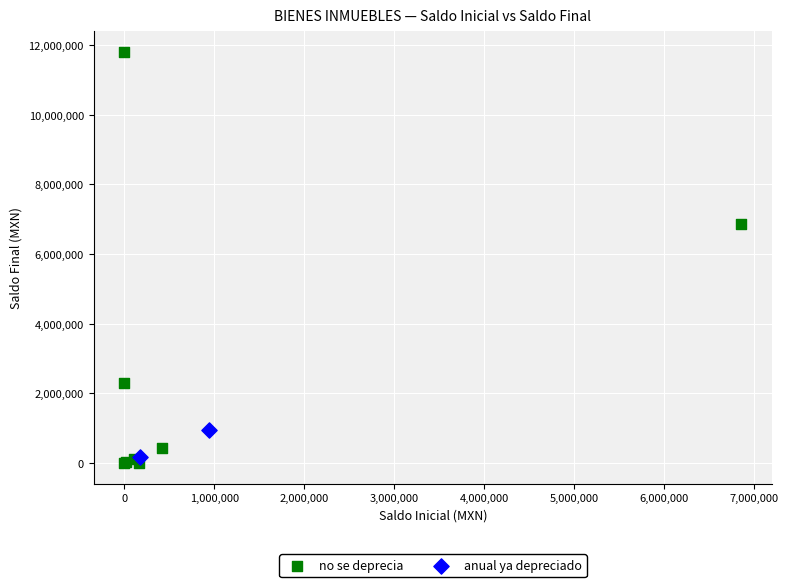

Which series reaches the minimum Y coordinate?

no se deprecia